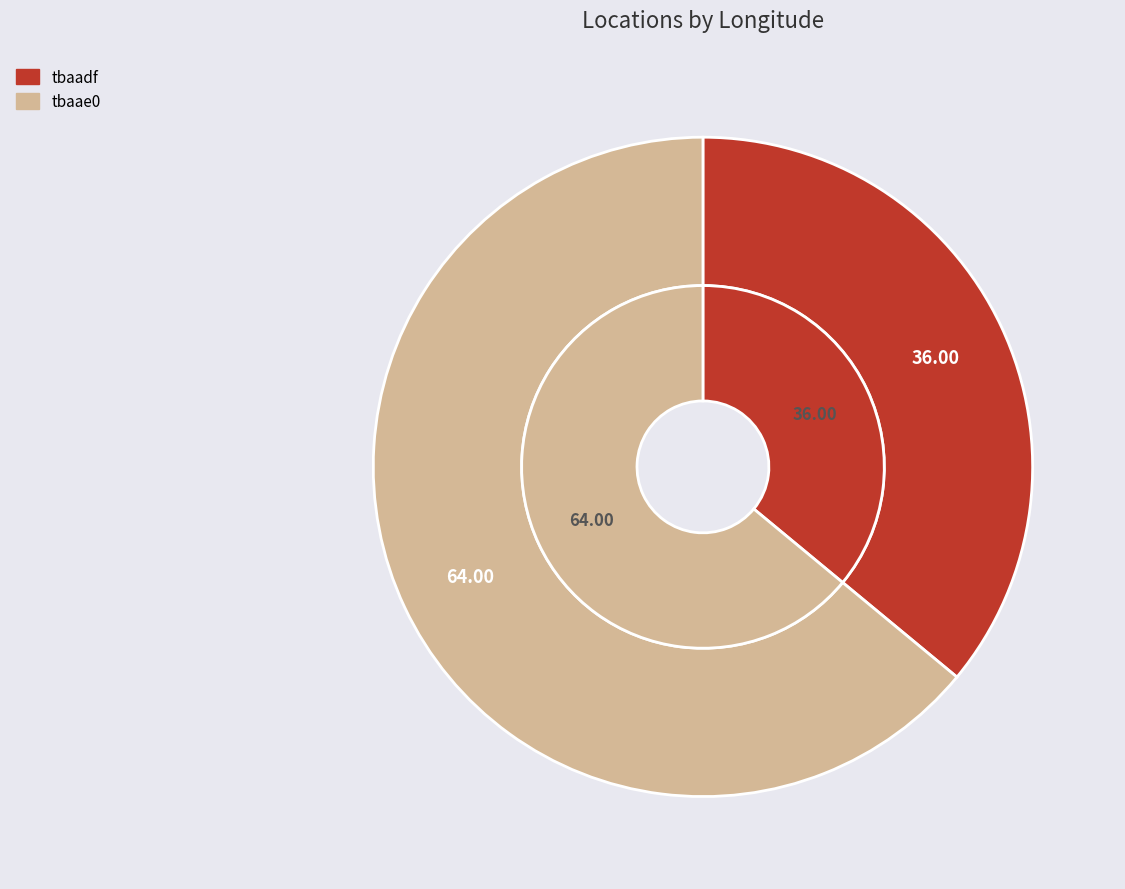

What is the total percentage of tbaadf and tbaae0?

100.0%